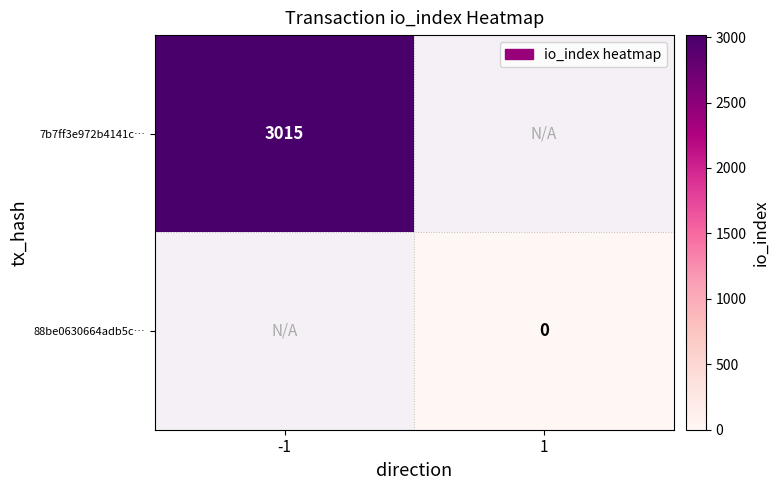

The value of 88be0630664adb5c… at 1 is 0.0. True or false?

True